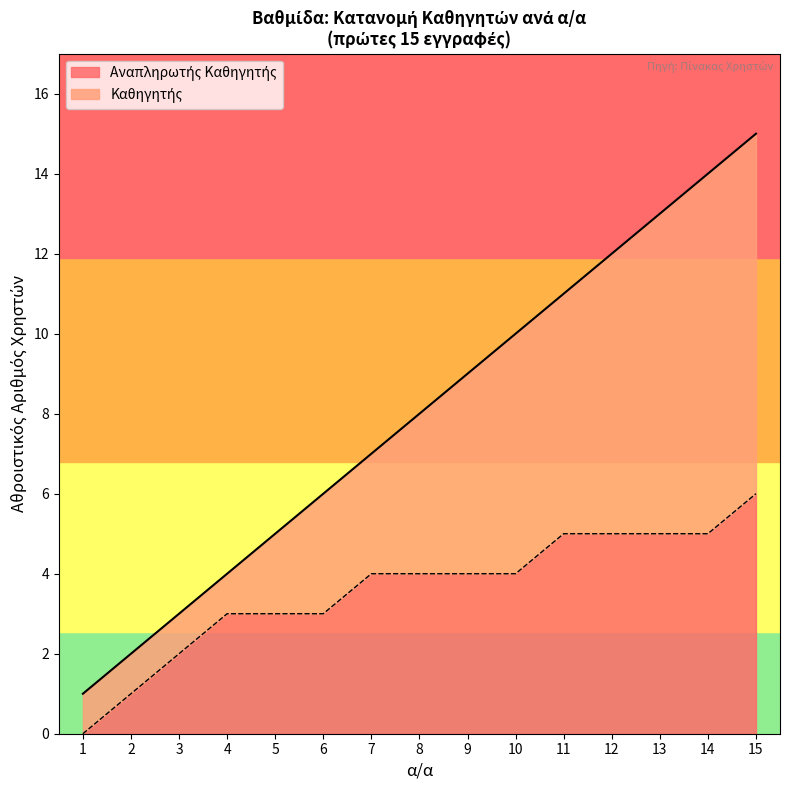

At which category is the sum across all series the highest?

15